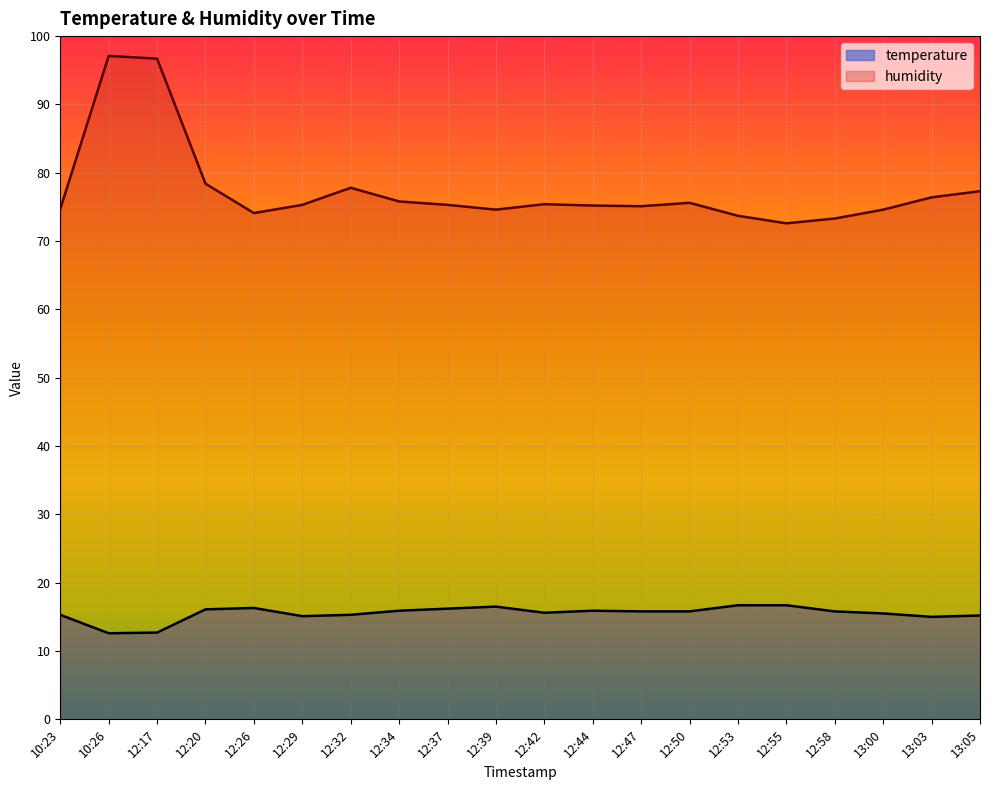

What is the label of the 7th point from the right?

12:50